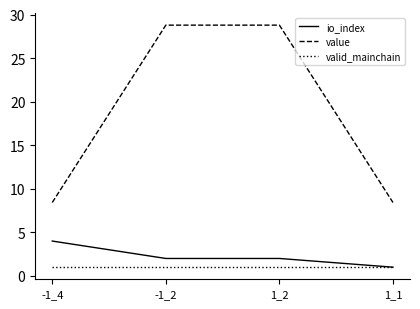

The io_index series shows 3.1 at 1_2. True or false?

False